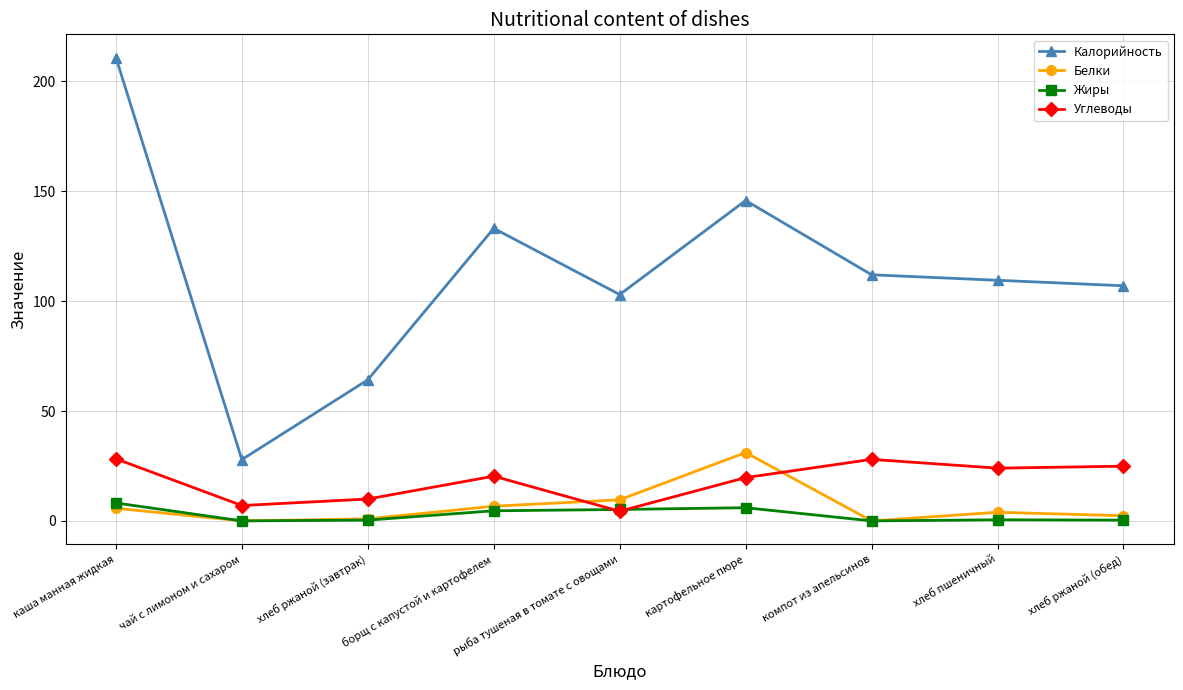

What is the sum of all Углеводы values?

166.6